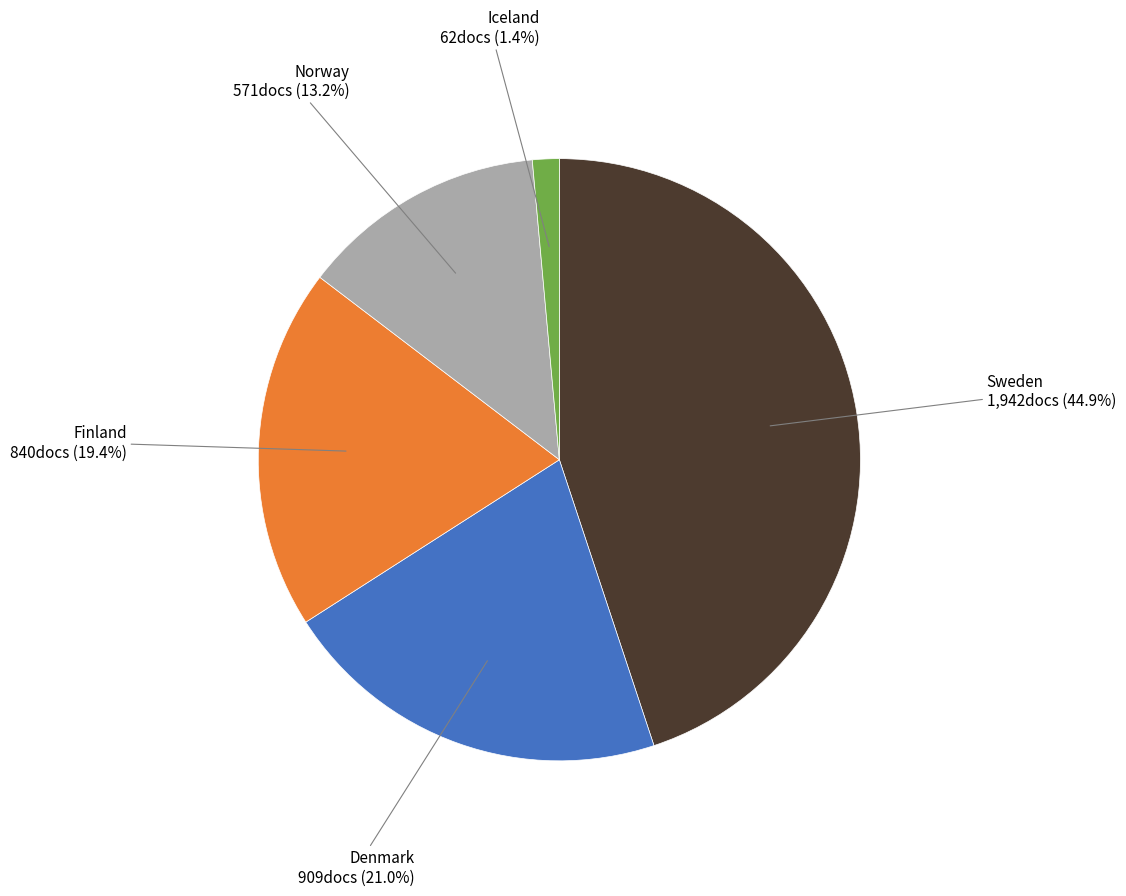

To the nearest percent, what is the combined percentage of Sweden and Finland?

64%